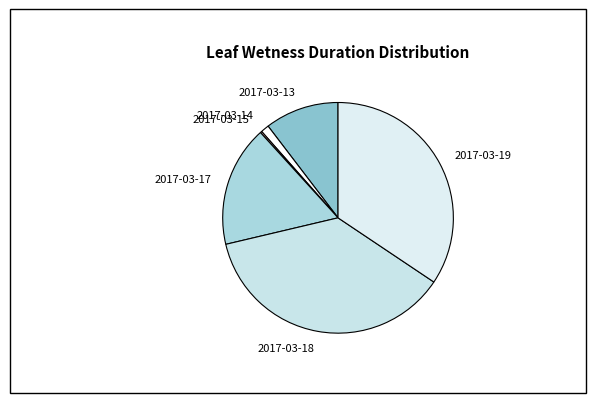

Approximately how many times larger is the value at 2017-03-17 compared to 2017-03-19?

0.5